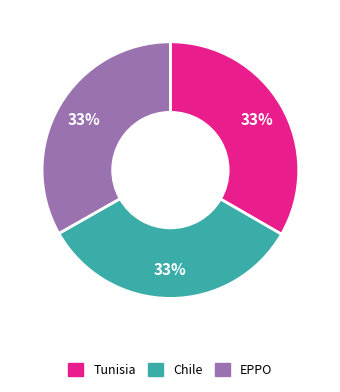

Does Tunisia account for over 50% of the chart?

No